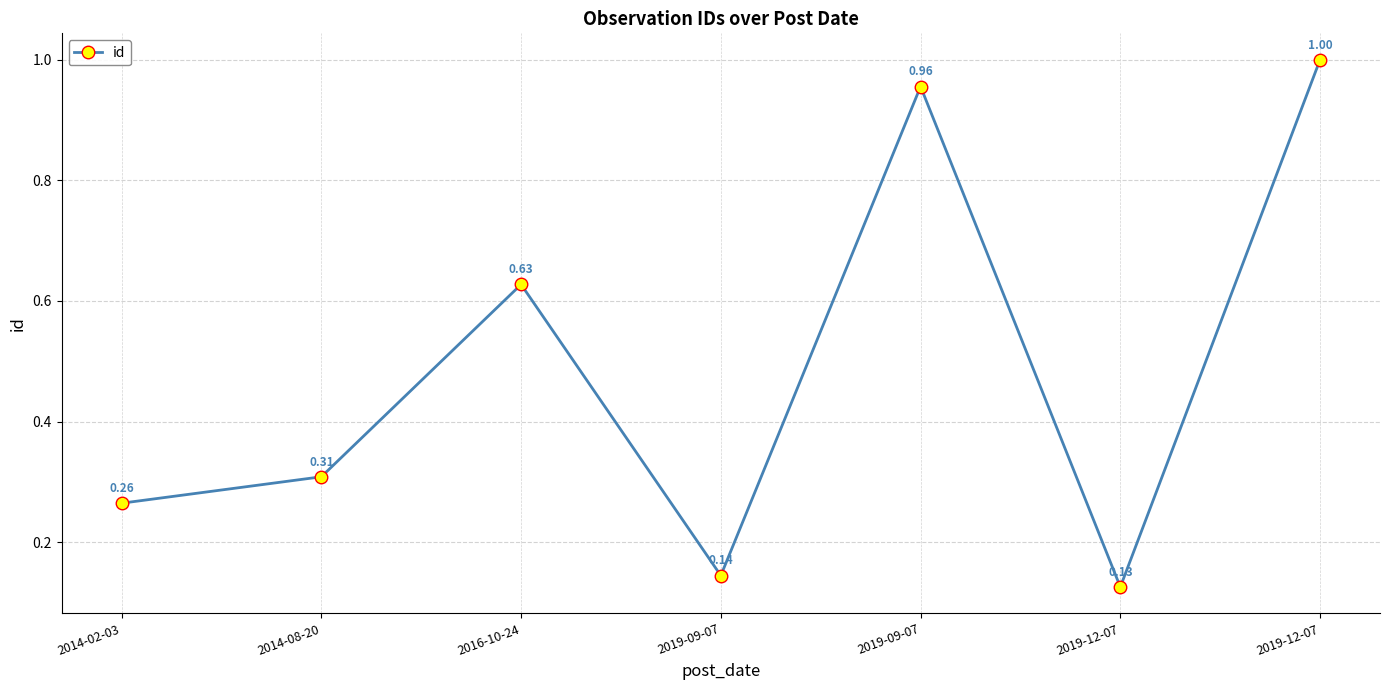

Reading left to right, transcribe all the data shown in this chart.

2014-02-03=0.3	2014-08-20=0.3	2016-10-24=0.6	2019-09-07=0.1	2019-09-07=1.0	2019-12-07=0.1	2019-12-07=1.0